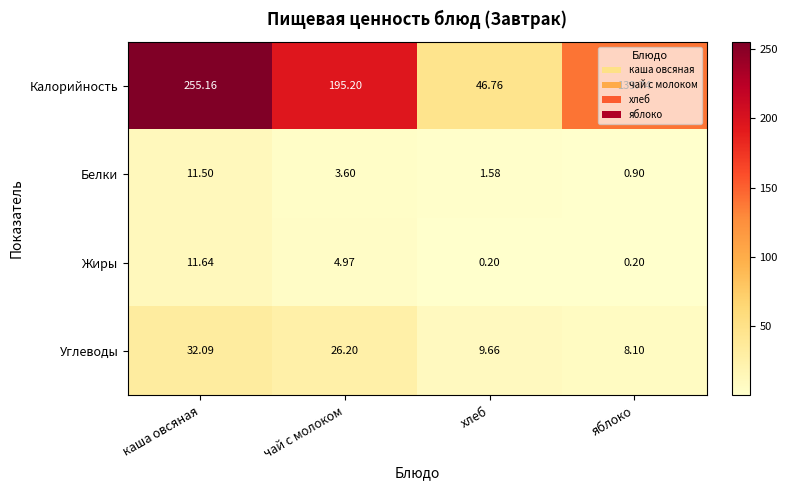

What is the minimum value shown in the chart?

0.2